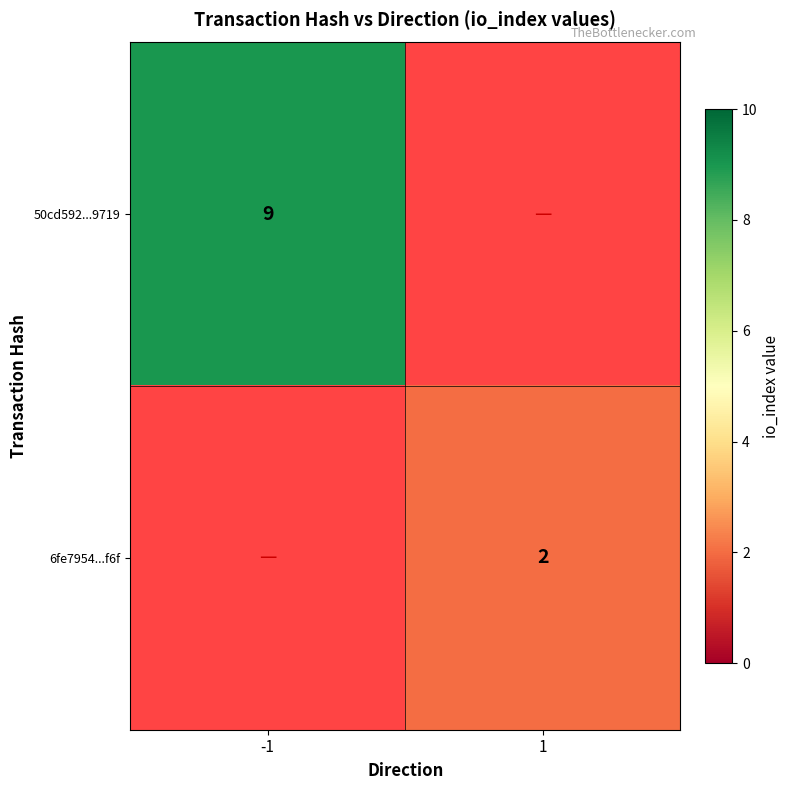

The value of 50cd592...9719 at -1 is 9. True or false?

True